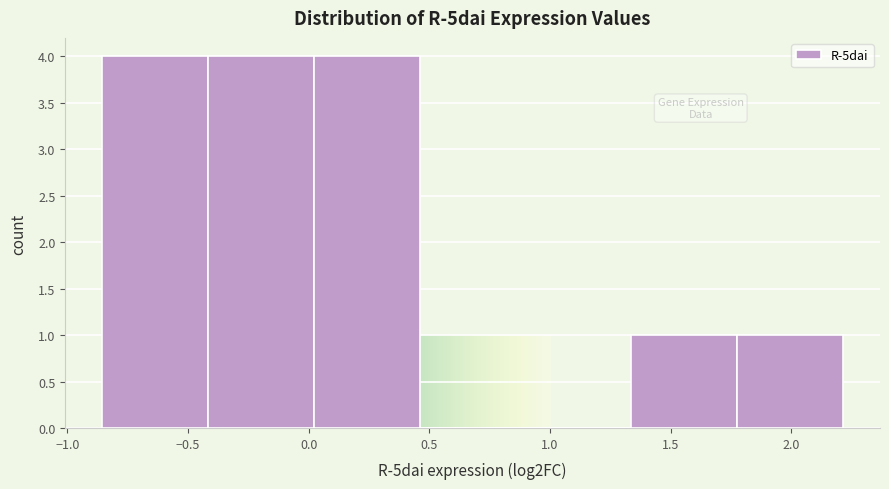

What is the height of the bar covering 0.00 to 0.45 on the x-axis? Neither the bar edges nor the heights are printed on the chart, so give them approximately, as read against the axes.

4